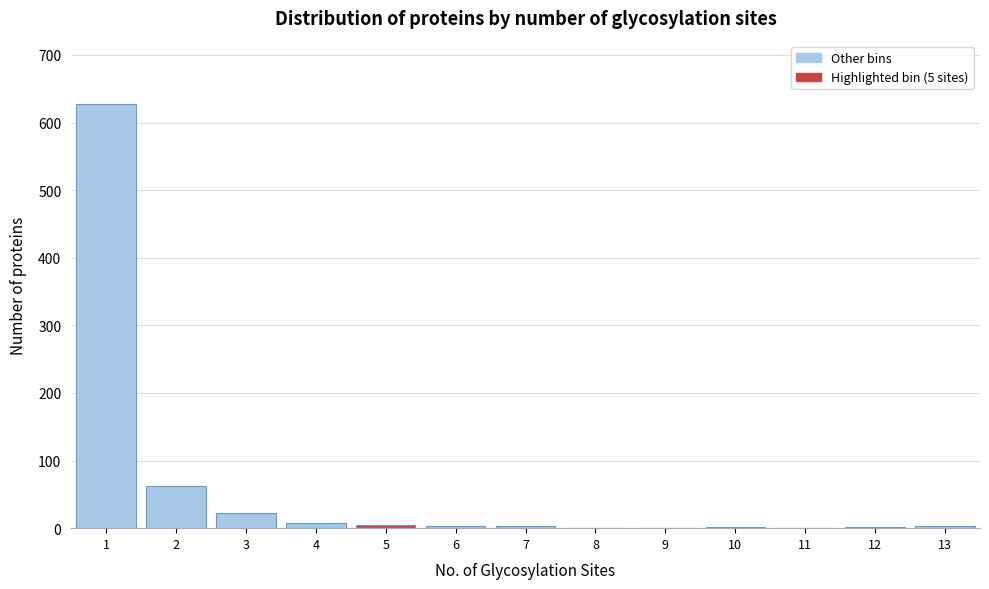

Reading left to right, list every bar in this chart as the range it spans on the x-axis followed by its height. The values are not printed on the chart, so give them approximately, as read against the axis.

0.5 to 1.5: 630
1.5 to 2.5: 60
2.5 to 3.5: 20
3.5 to 4.5: under 10
4.5 to 5.5: under 10
5.5 to 6.5: under 10
6.5 to 7.5: under 10
7.5 to 8.5: 0
8.5 to 9.5: 0
9.5 to 10.5: under 10
10.5 to 11.5: 0
11.5 to 12.5: under 10
12.5 to 13.5: under 10